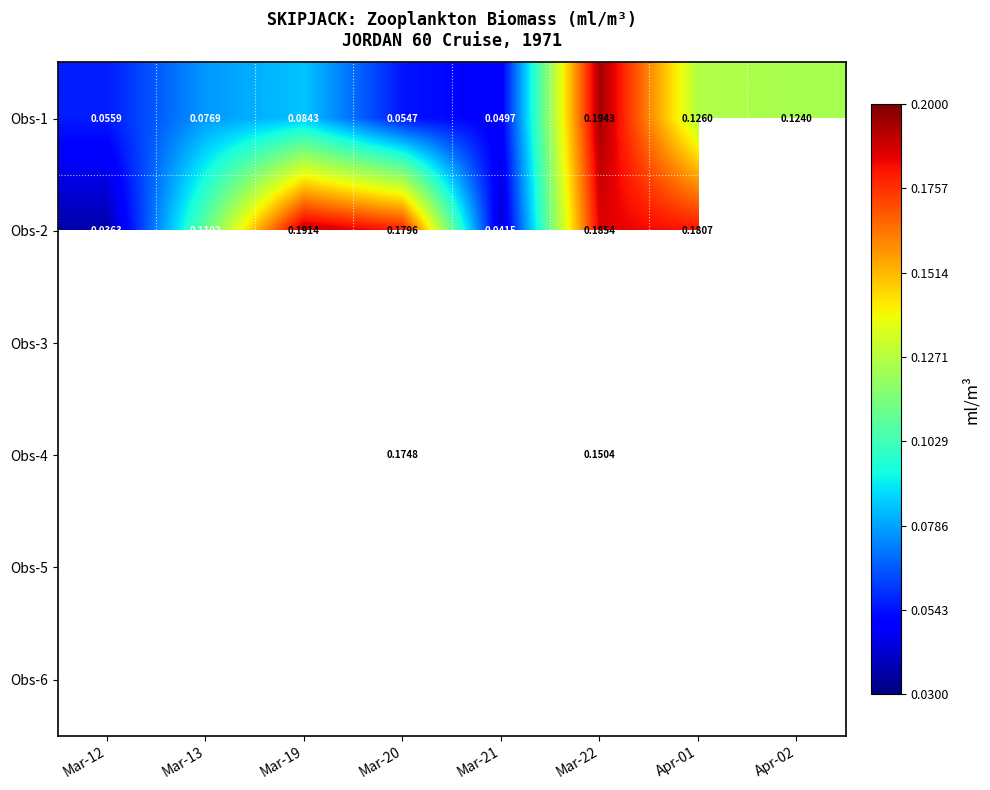

At which category is the sum across all series the highest?

Mar-20